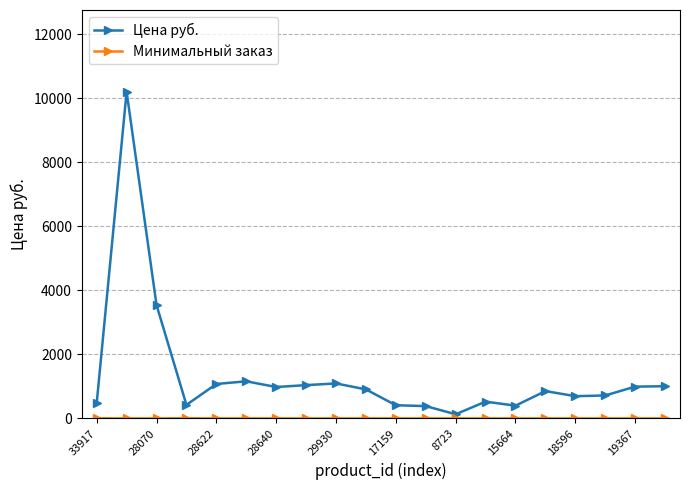

What is the average value of the Цена руб. series?

1351